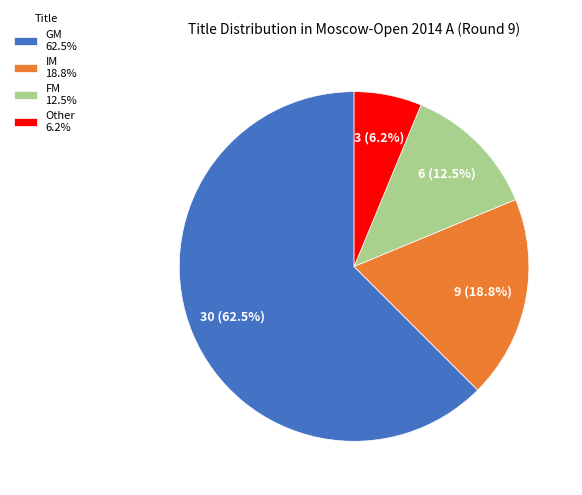

To the nearest percent, what is the difference between the largest and smallest slice percentages?

56%